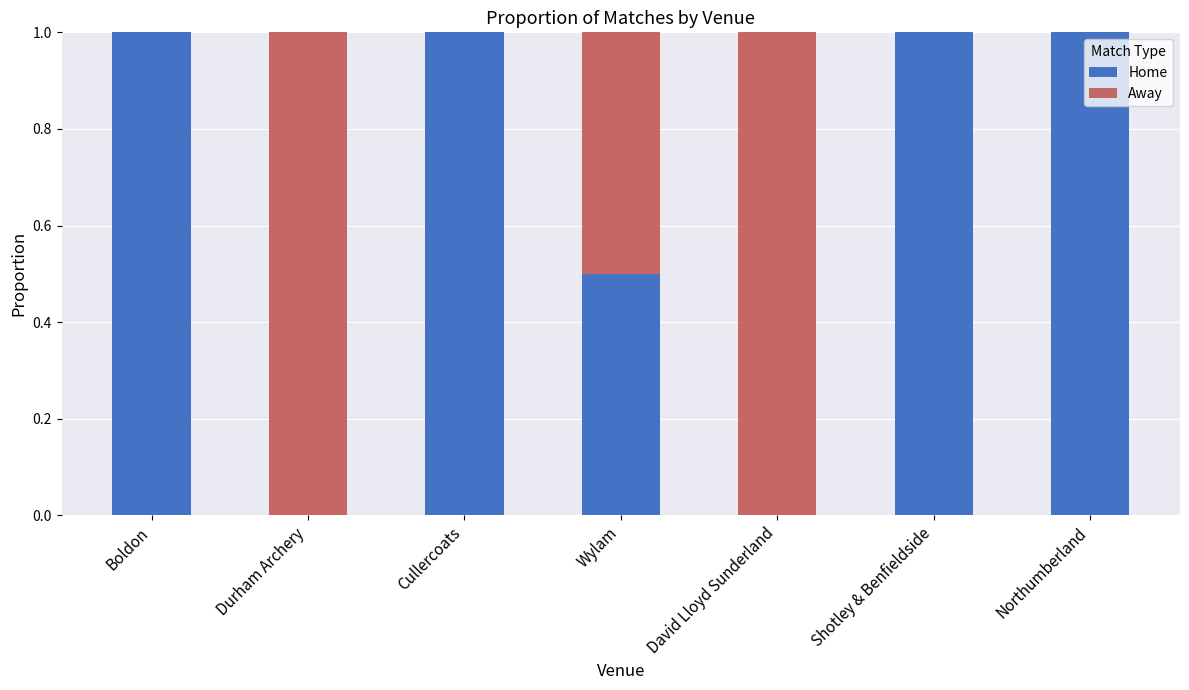

What is the maximum value for Home?

1.0